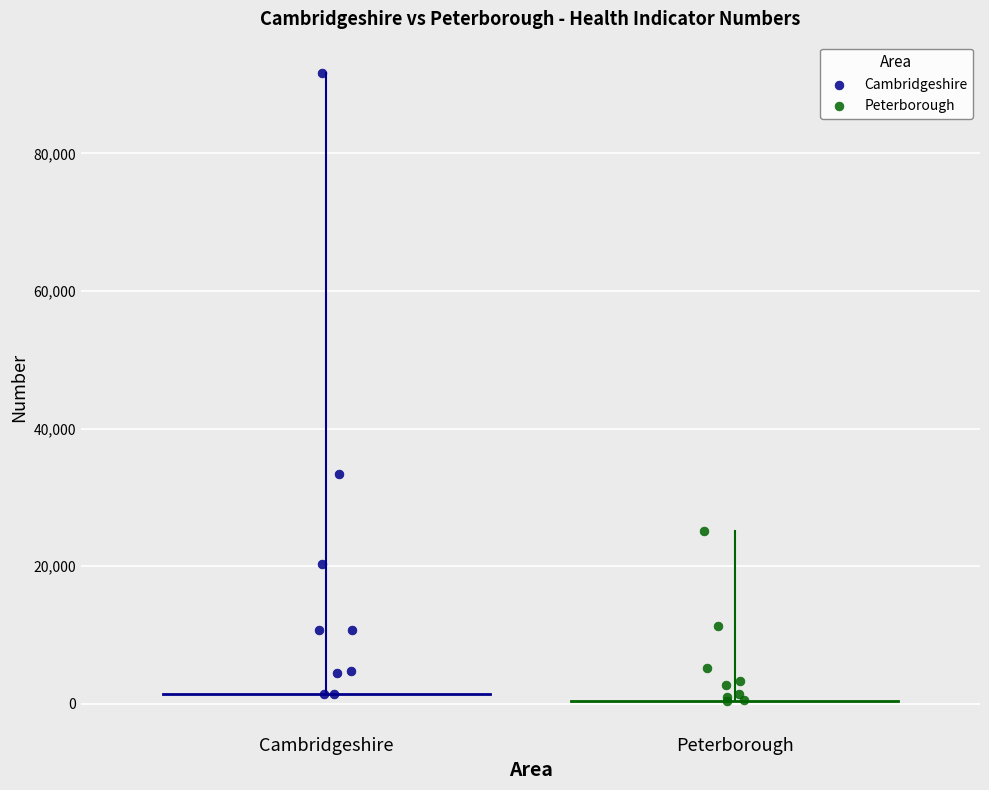

What are all the series names shown in the legend?

Cambridgeshire, Peterborough